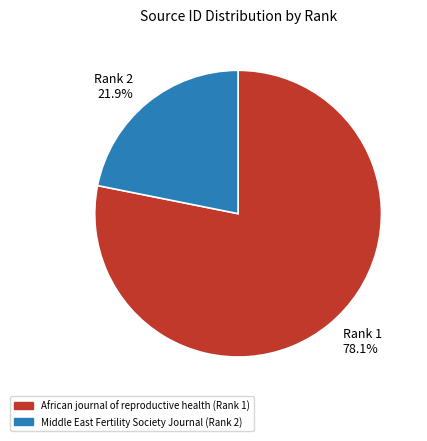

What percentage do Rank 2 21.9% and Rank 1 78.1% together represent?

100.0%